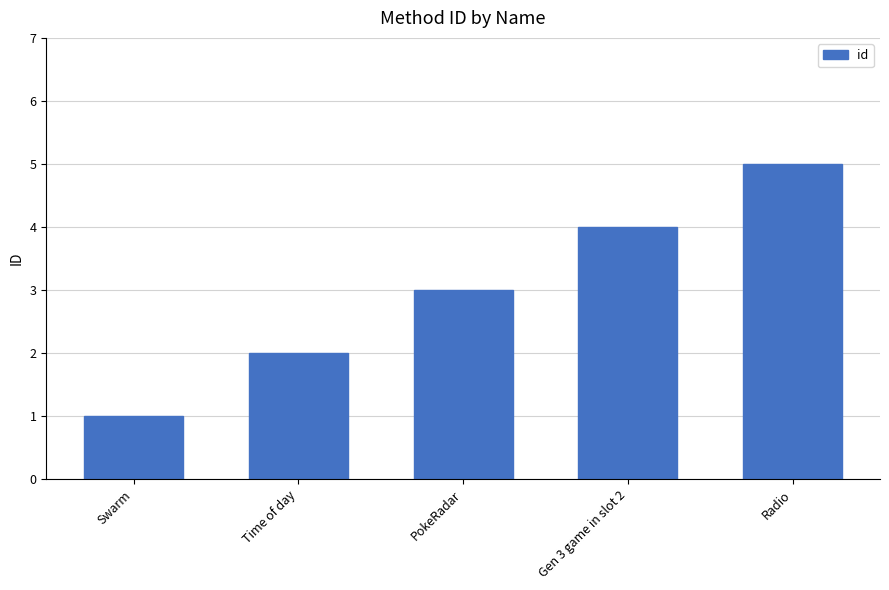

How many values are below 3?

2